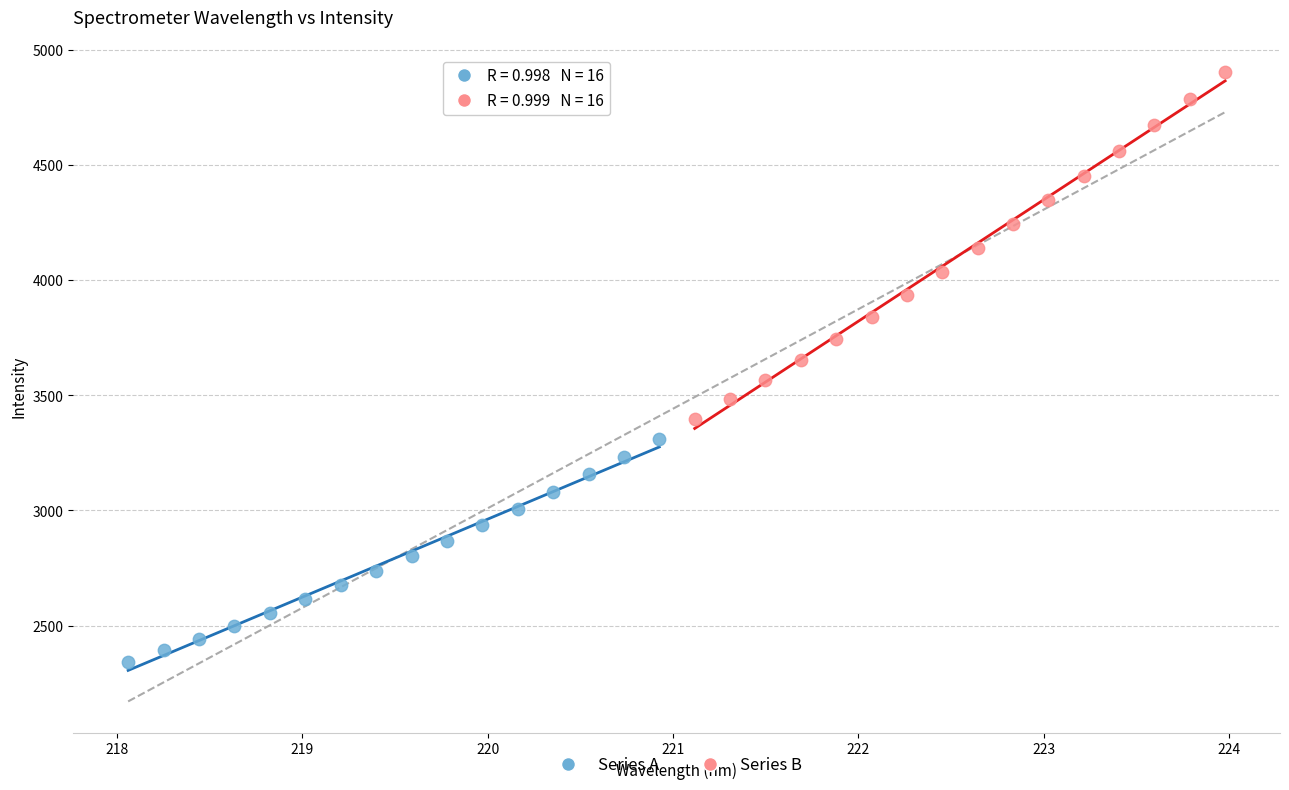

Which series reaches the maximum Y coordinate?

Series B